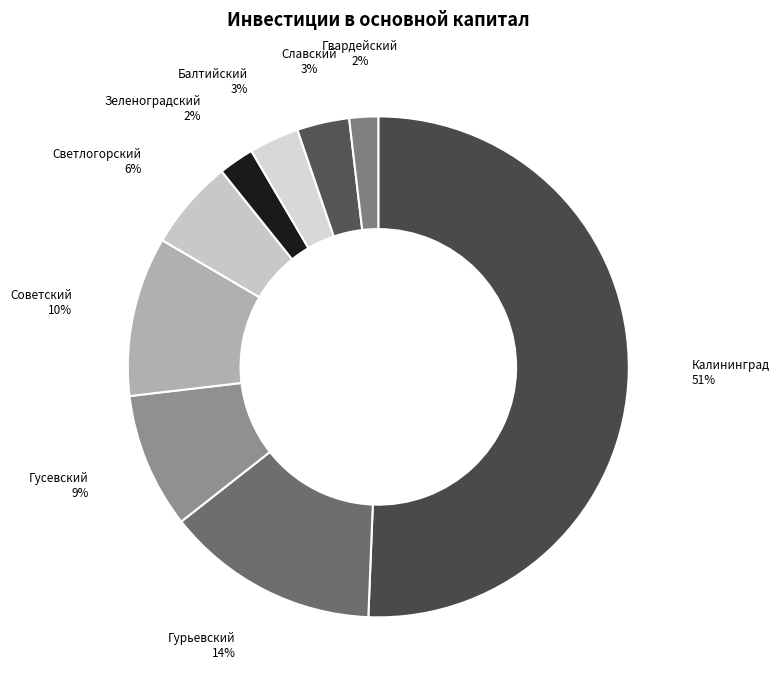

Count the number of slices in the pie.

9